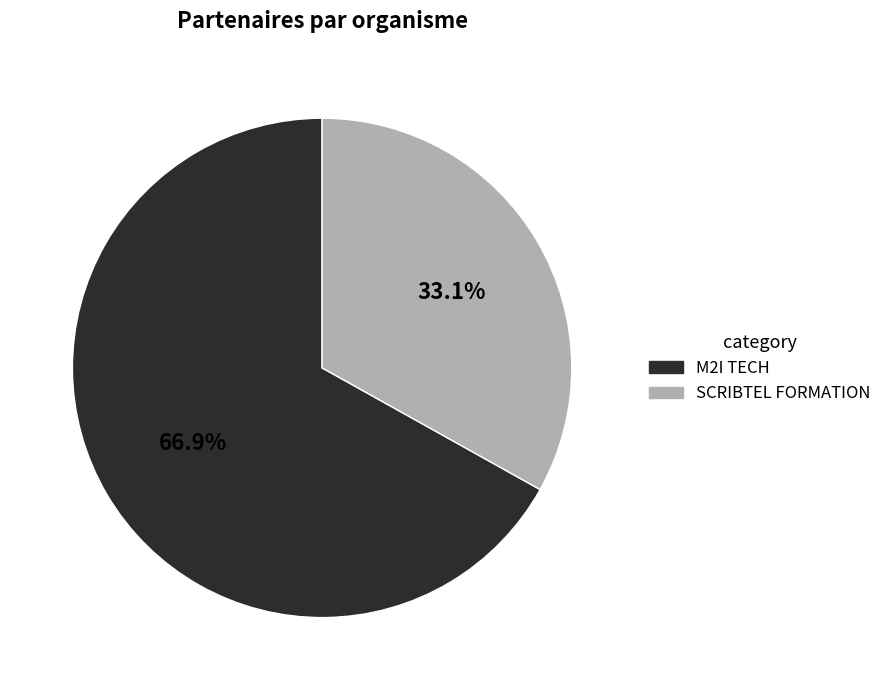

To the nearest percent, what is the average slice percentage?

50%